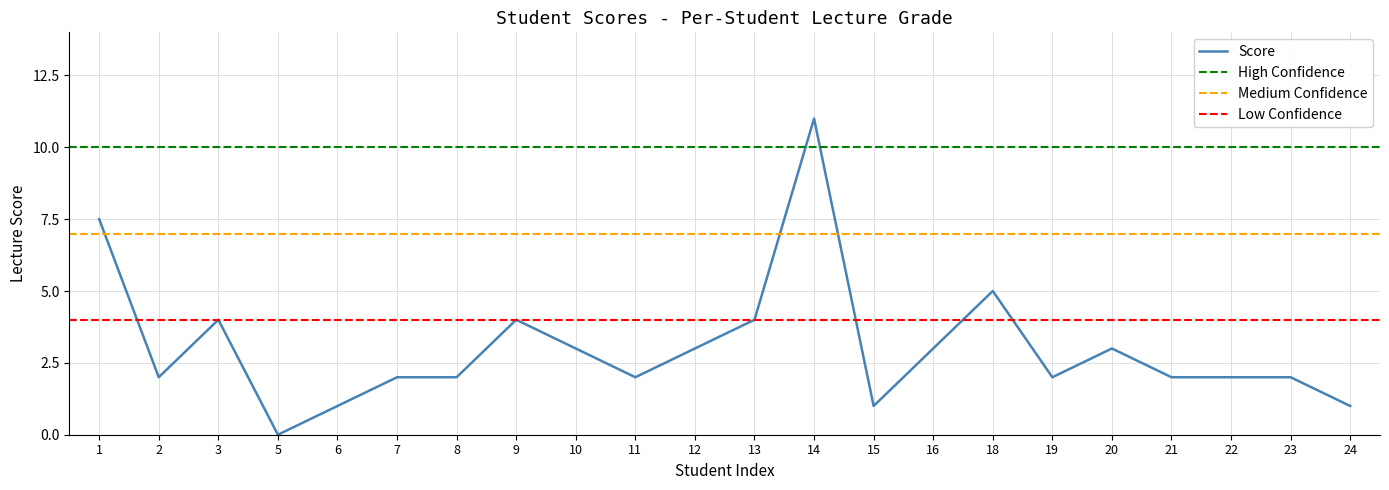

How many distinct data groups are displayed?

1